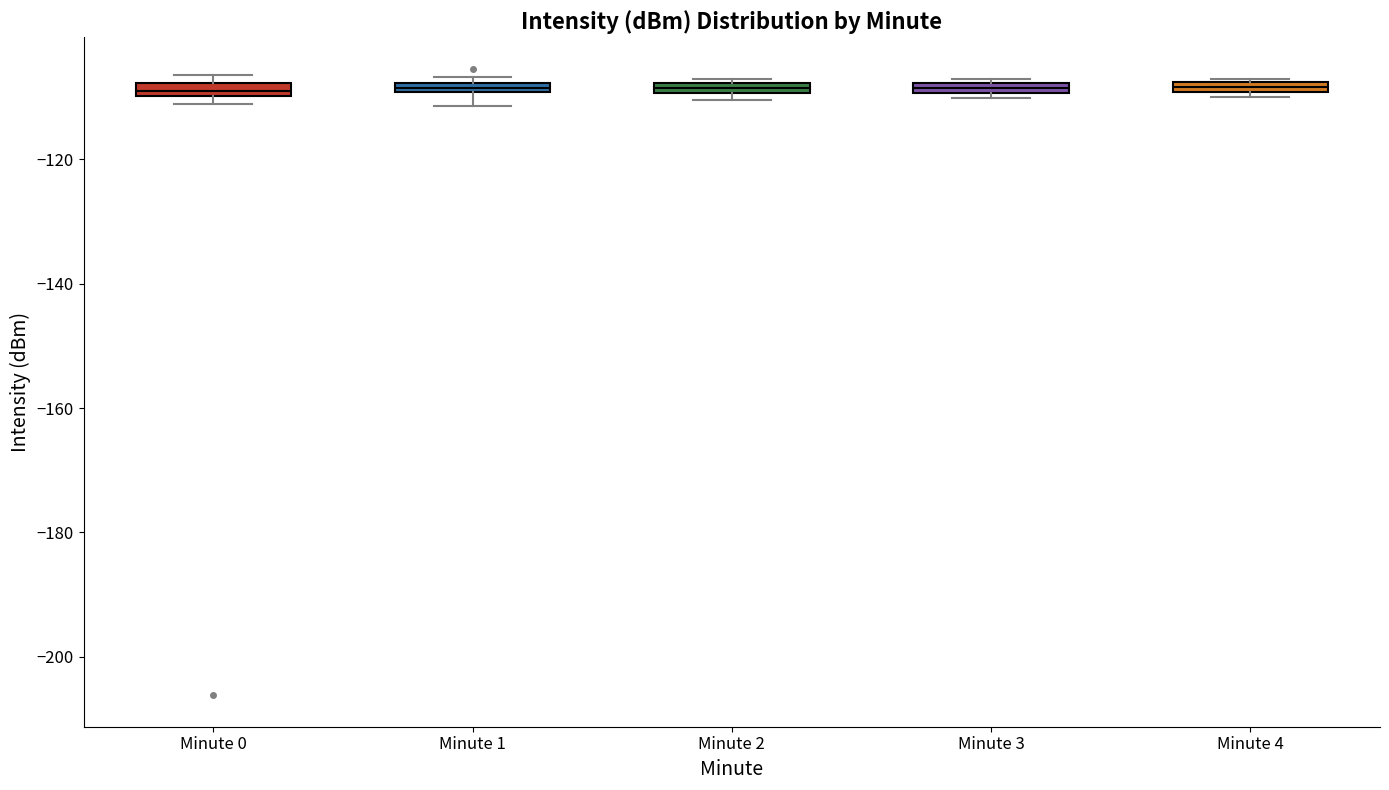

Where is the lower edge of the box for Minute 3 on the y-axis? The values are not printed on the chart, so give them approximately, as read against the axis.

-110